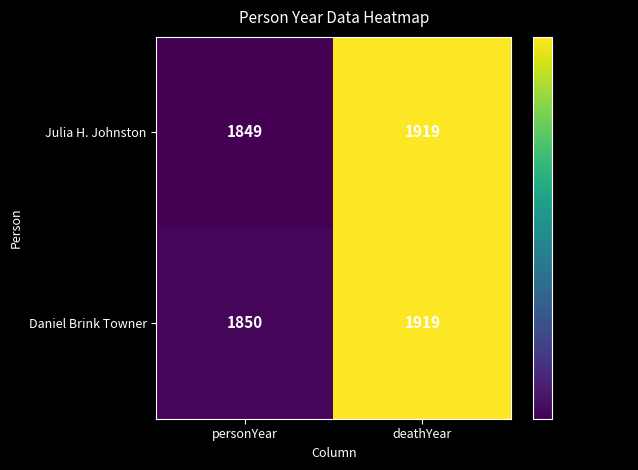

At how many categories does at least one series exceed 1877?

1